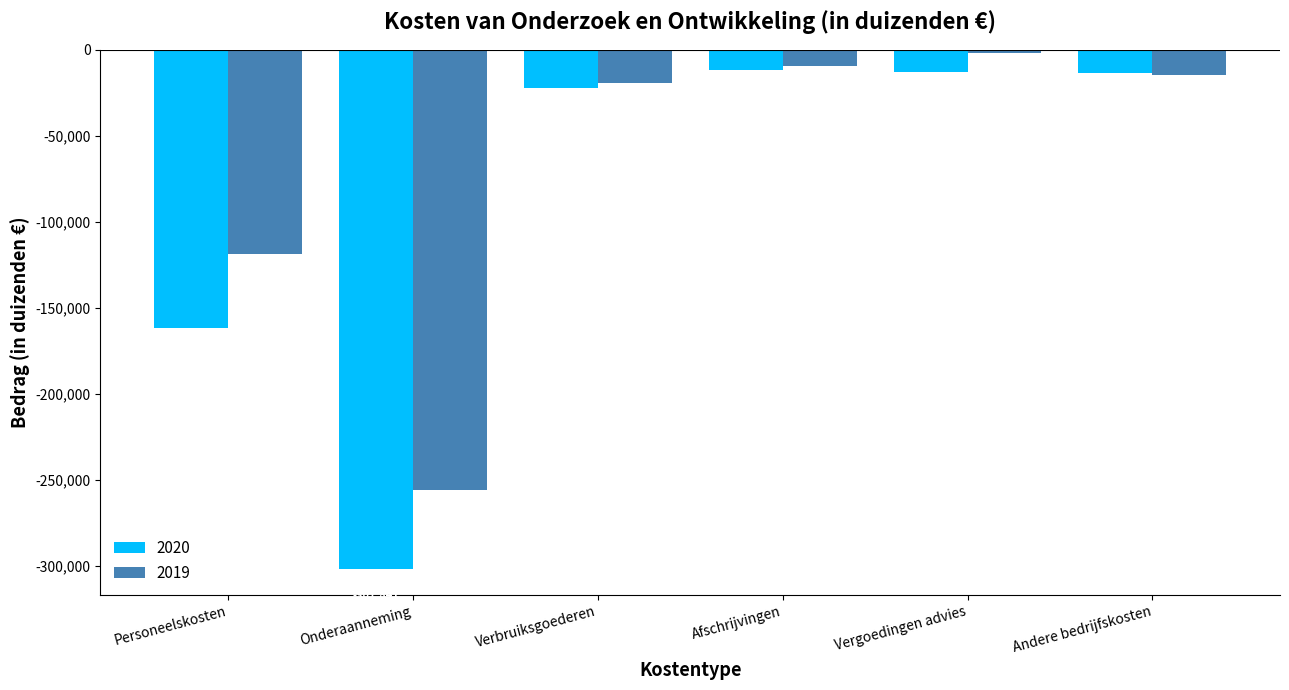

Is the value of 2020 at Andere bedrijfskosten greater than the value of 2019 at Verbruiksgoederen?

Yes